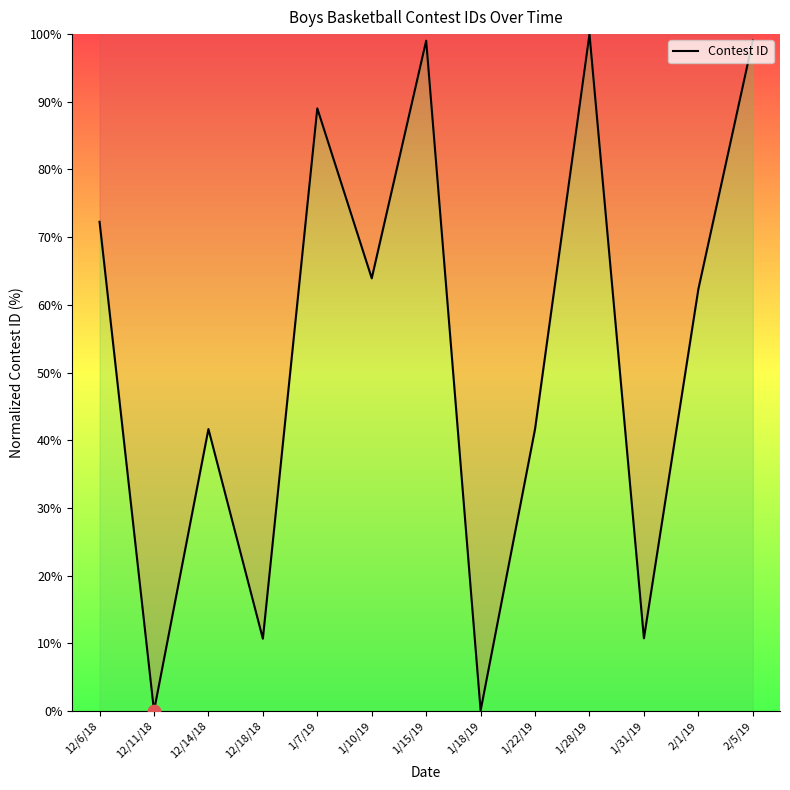

Which has a higher value, 1/10/19 or 12/6/18?

12/6/18